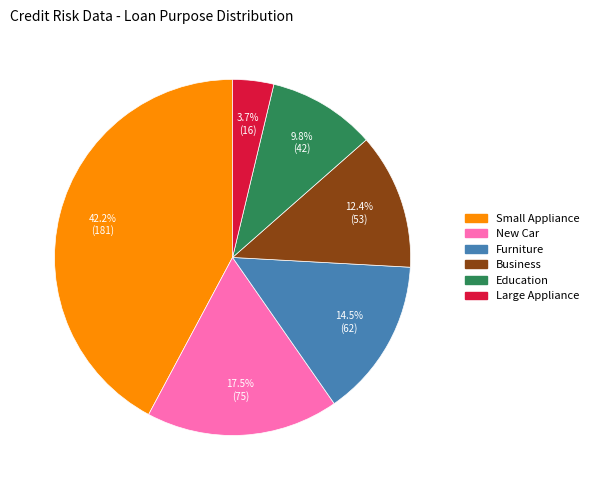

To the nearest percent, what is the combined percentage of New Car and Education?

27%